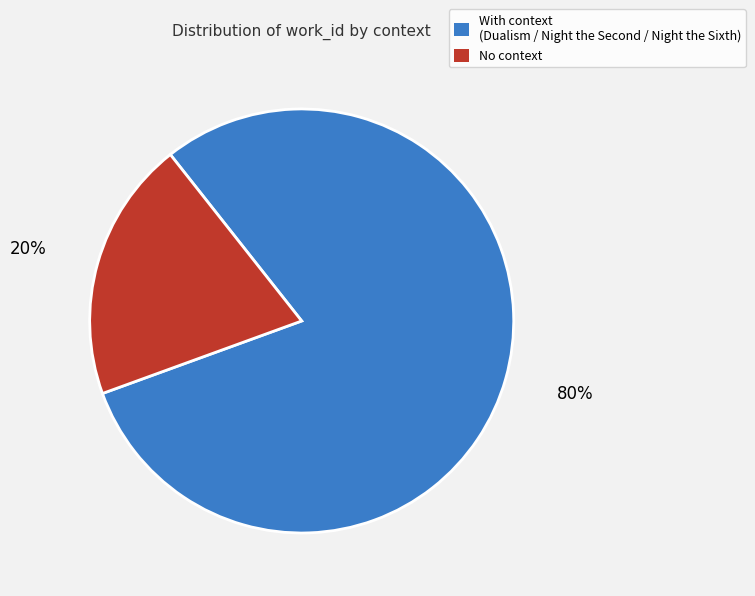

Is there any slice that represents more than half of the pie?

Yes